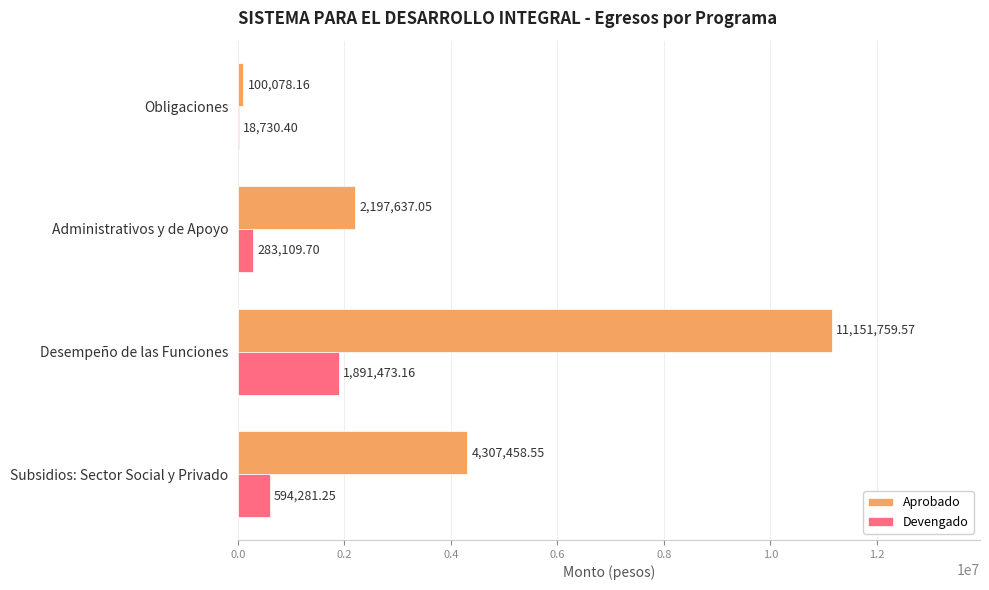

What is the sum of the Devengado values at Subsidios: Sector Social y Privado and Desempeño de las Funciones?

2485754.4